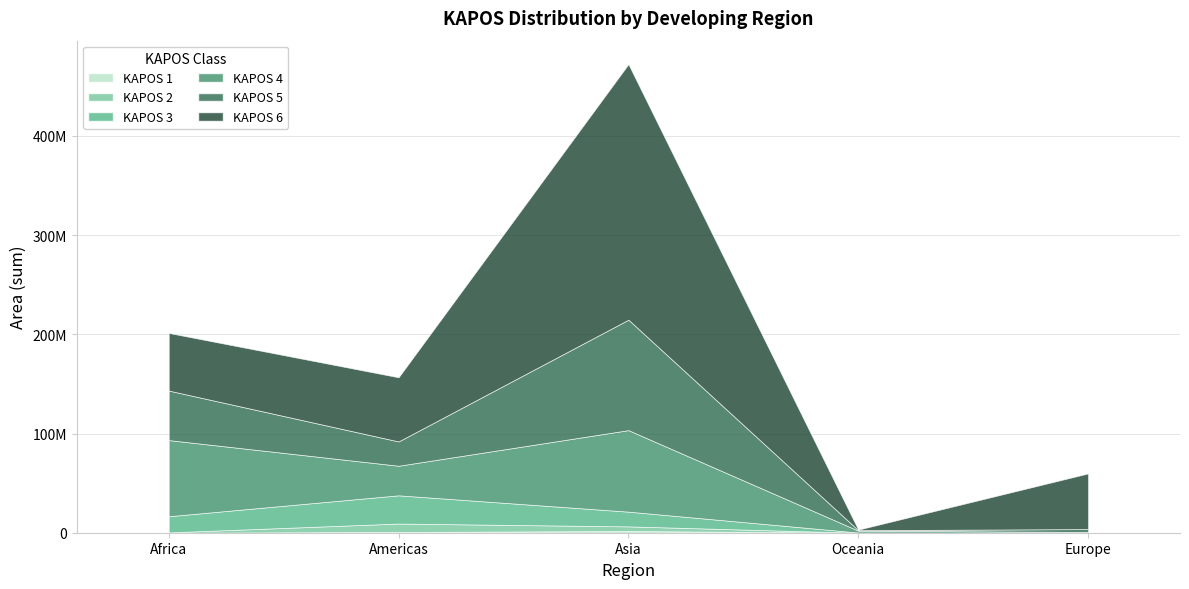

Which label corresponds to the largest value in the chart?

Asia